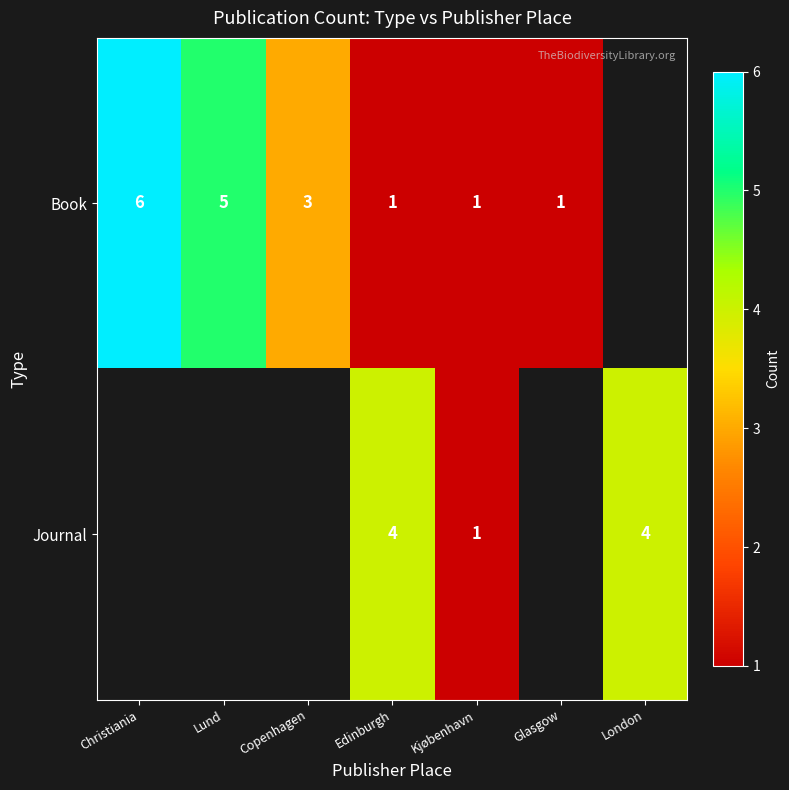

The value of Journal at Edinburgh is 4. True or false?

True